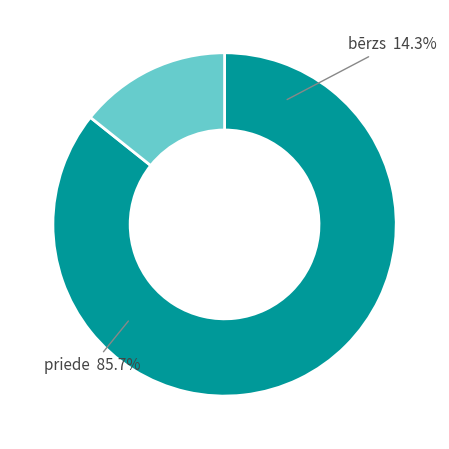

Rank the categories by value from highest to lowest.

priede, bērzs